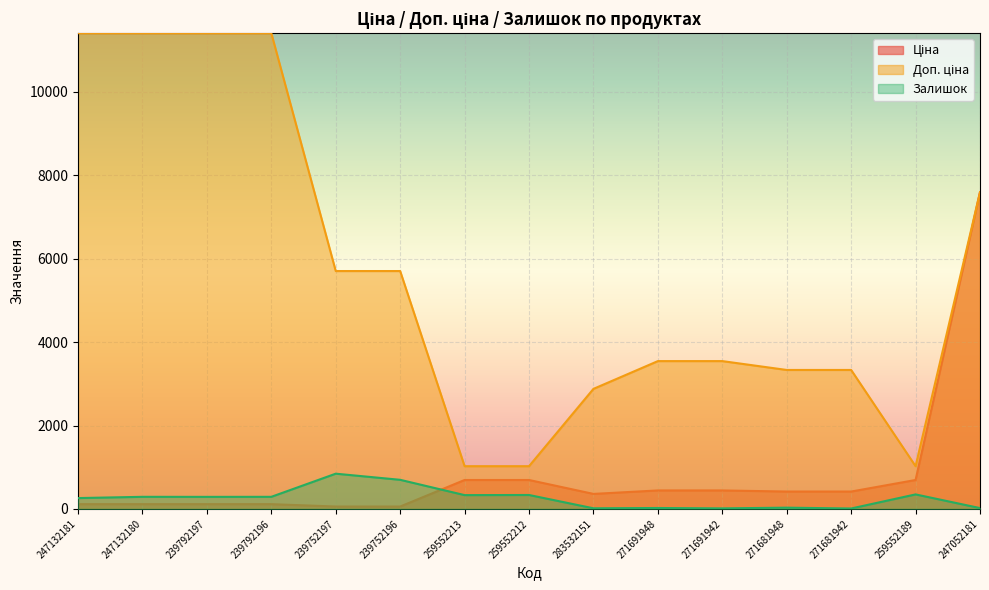

Where do Ціна and Залишок first cross each other?

239752196 and 259552213